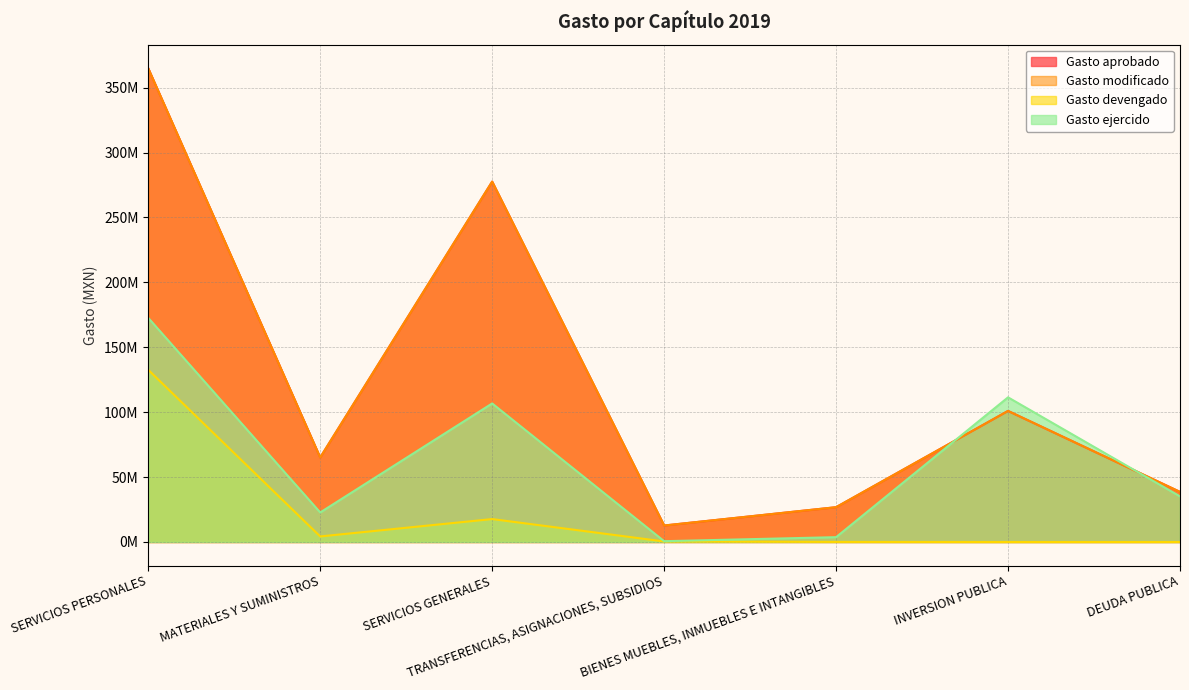

Reading left to right, transcribe all the data shown in this chart.

Gasto aprobado: SERVICIOS PERSONALES=364860949.3	MATERIALES Y SUMINISTROS=65087584.1	SERVICIOS GENERALES=277590074.1	TRANSFERENCIAS, ASIGNACIONES, SUBSIDIOS=12697143.8	BIENES MUEBLES, INMUEBLES E INTANGIBLES=26803437.4	INVERSION PUBLICA=100948657.5	DEUDA PUBLICA=38590954.1
Gasto modificado: SERVICIOS PERSONALES=364860949.3	MATERIALES Y SUMINISTROS=65087584.1	SERVICIOS GENERALES=277590074.1	TRANSFERENCIAS, ASIGNACIONES, SUBSIDIOS=12697143.8	BIENES MUEBLES, INMUEBLES E INTANGIBLES=26803437.4	INVERSION PUBLICA=100948657.5	DEUDA PUBLICA=38590954.1
Gasto devengado: SERVICIOS PERSONALES=132619552.2	MATERIALES Y SUMINISTROS=4273863.7	SERVICIOS GENERALES=17660544.6	TRANSFERENCIAS, ASIGNACIONES, SUBSIDIOS=402876.5	BIENES MUEBLES, INMUEBLES E INTANGIBLES=62953.2	INVERSION PUBLICA=0.0	DEUDA PUBLICA=0.0
Gasto ejercido: SERVICIOS PERSONALES=172638366.4	MATERIALES Y SUMINISTROS=22740063.4	SERVICIOS GENERALES=106719645.6	TRANSFERENCIAS, ASIGNACIONES, SUBSIDIOS=617118.5	BIENES MUEBLES, INMUEBLES E INTANGIBLES=3718694.0	INVERSION PUBLICA=111417006.0	DEUDA PUBLICA=35131269.3